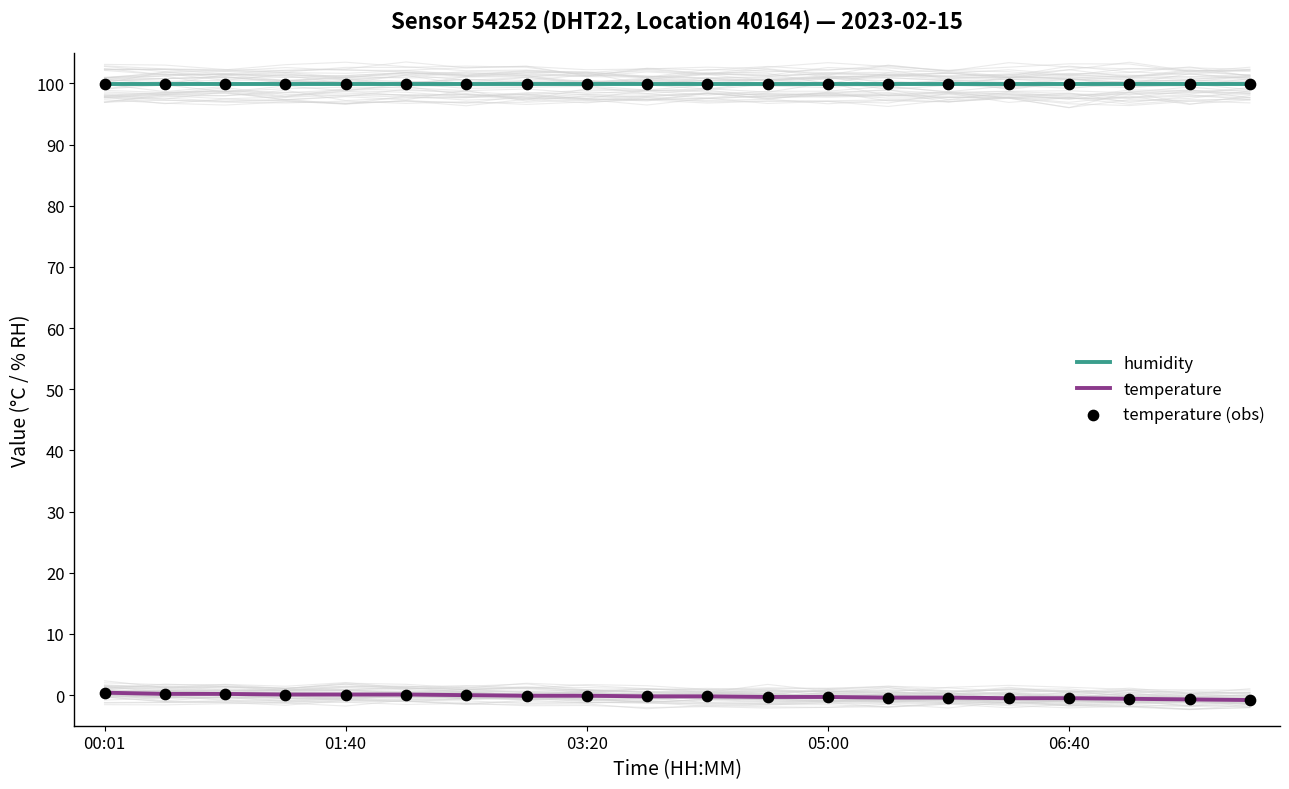

Which series contains the highest Y value?

humidity